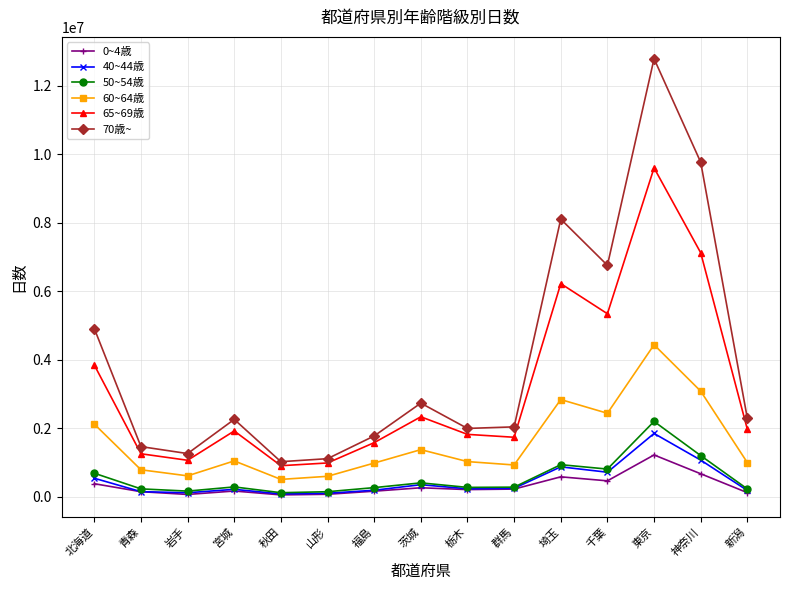

What is the spread (max minus min) of values at 福島?

1612298